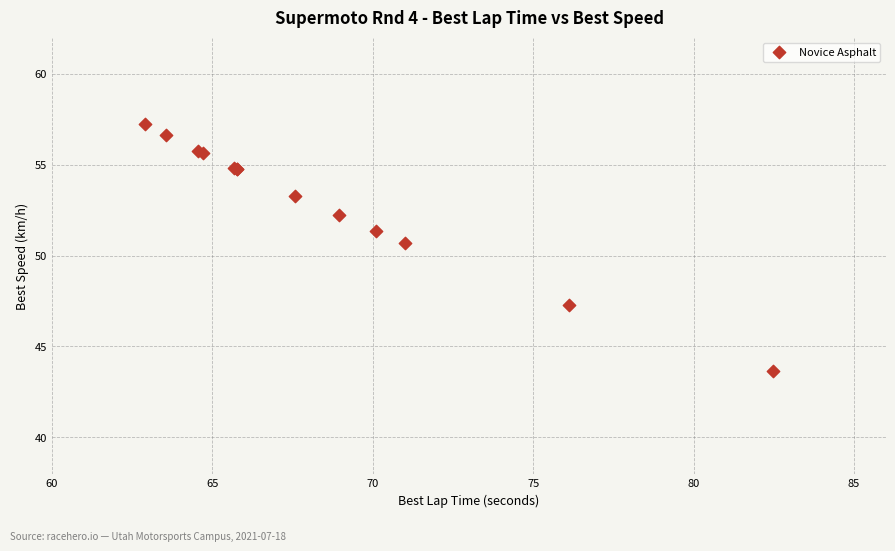

What Y value in the scatter plot is closest to 50?

50.7